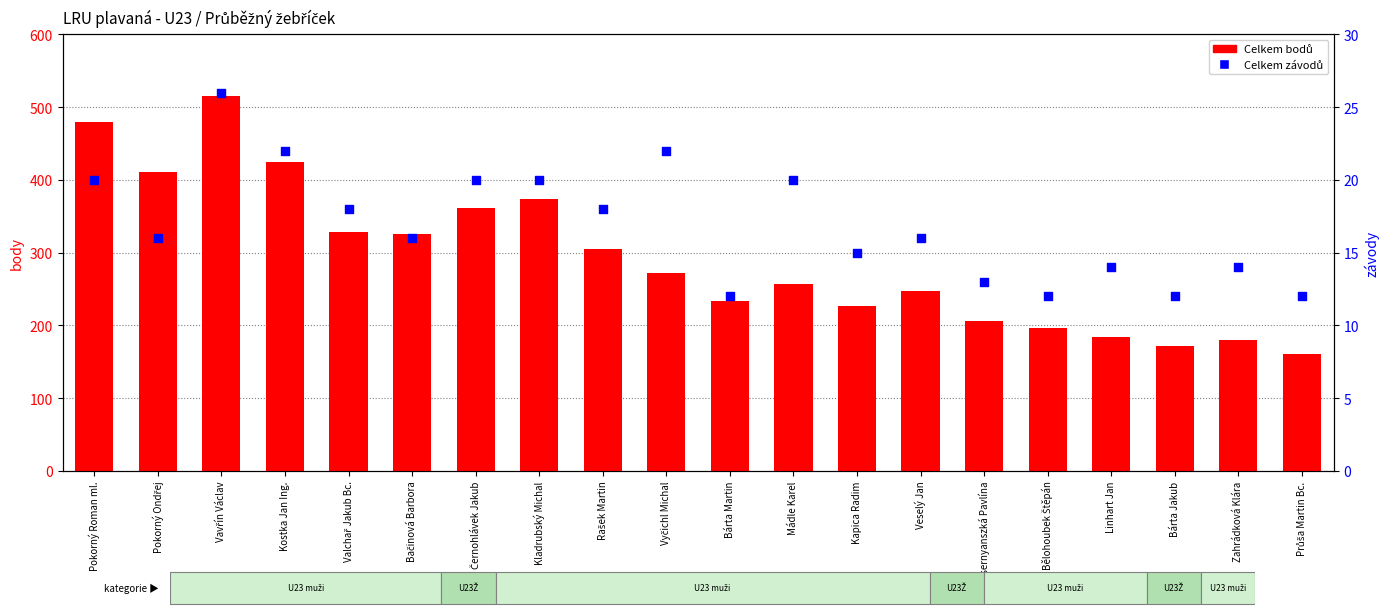

Is the value of Celkem bodů at Mádle Karel greater than the value of Celkem závodů at Mádle Karel?

Yes